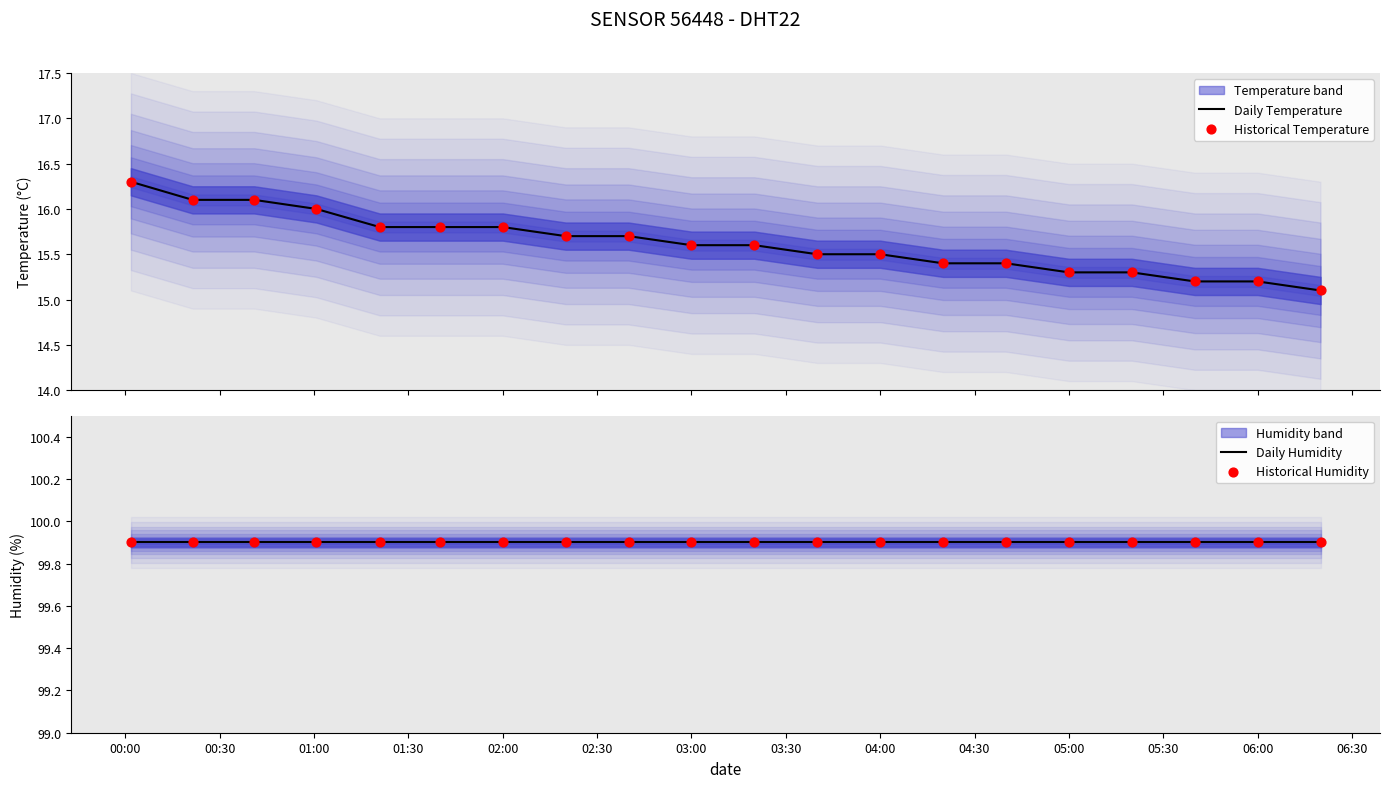

At how many categories does at least one series exceed 68?

20